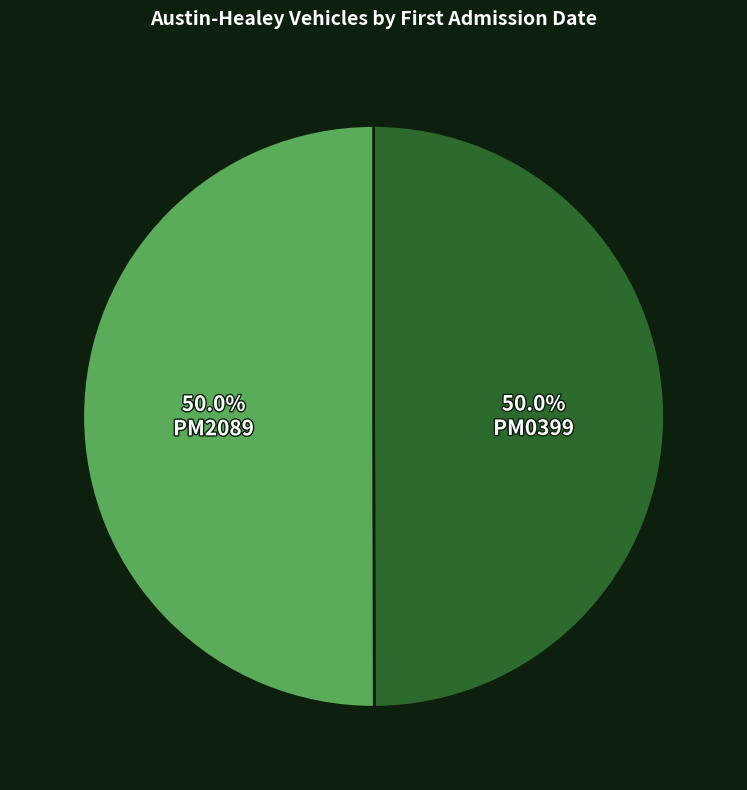

Is the sum of PM2089 and PM0399 greater than half?

Yes